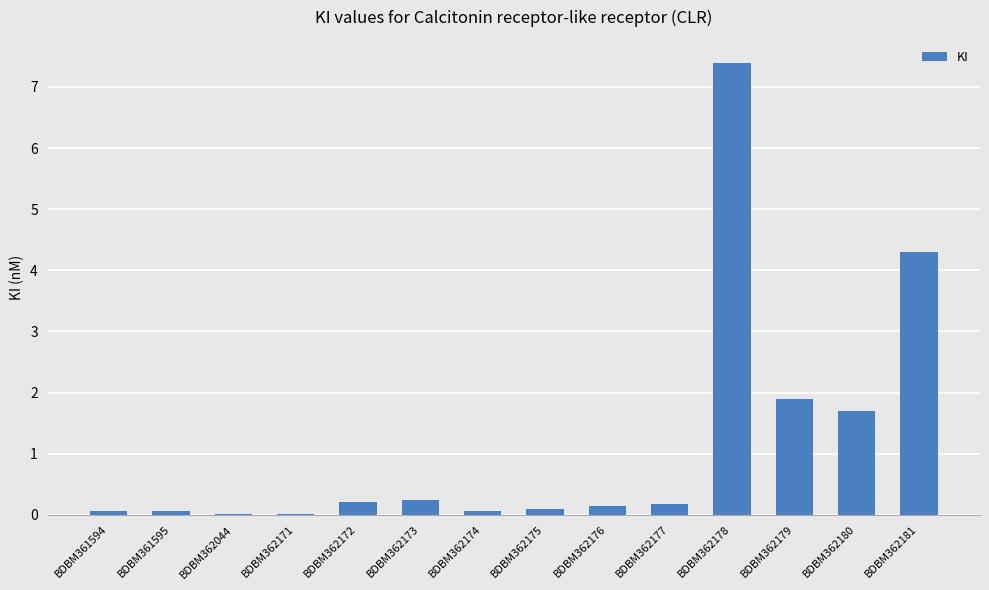

The value at BDBM362180 is 0.9. True or false?

False